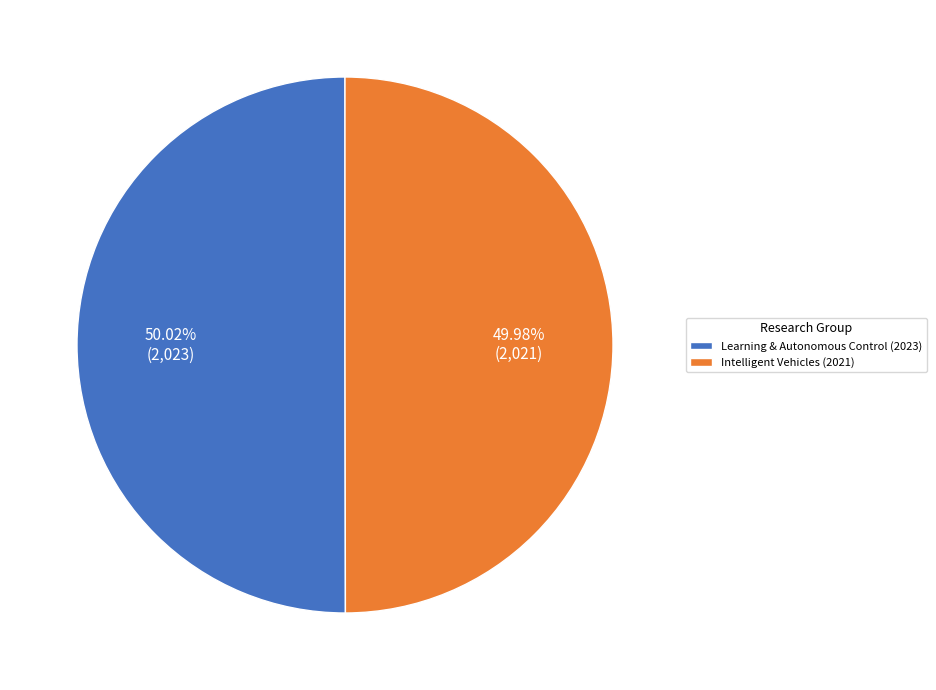

Combined, do Learning & Autonomous Control (2023) and Intelligent Vehicles (2021) account for over 50%?

Yes